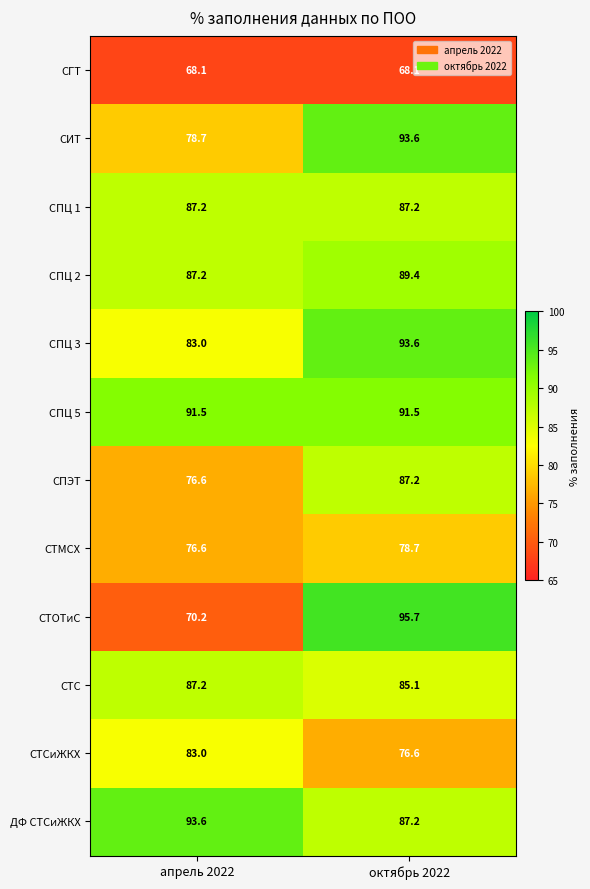

What is the spread (max minus min) of values at октябрь 2022?

27.6